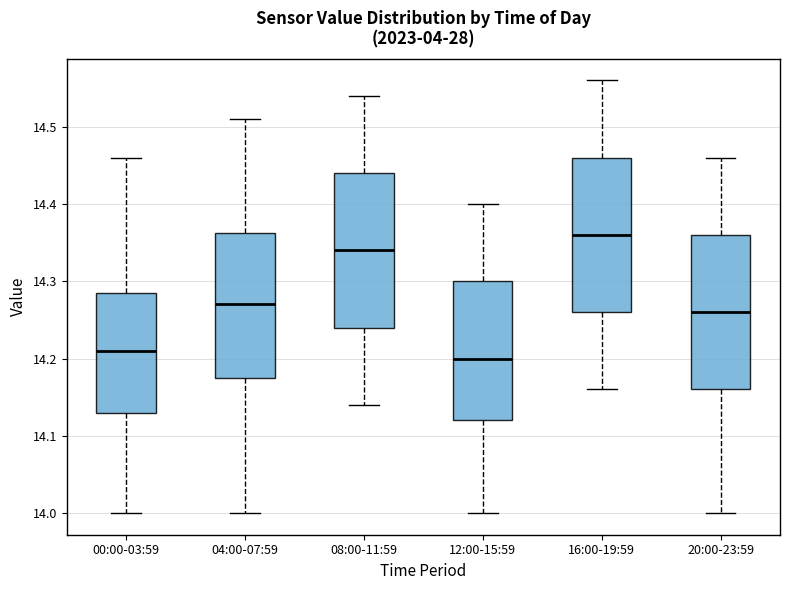

Reading left to right, transcribe this box plot: for each box, give where its median line is, the range the box spans, and where its two whiskers end, as read against the y-axis. The values are not printed on the chart, so give them approximately, as read against the axis.

00:00-03:59: median 14.21, box 14.13 to 14.29, whiskers 14.00 to 14.46
04:00-07:59: median 14.27, box 14.18 to 14.36, whiskers 14.00 to 14.51
08:00-11:59: median 14.34, box 14.24 to 14.44, whiskers 14.14 to 14.54
12:00-15:59: median 14.20, box 14.12 to 14.30, whiskers 14.00 to 14.40
16:00-19:59: median 14.36, box 14.26 to 14.46, whiskers 14.16 to 14.56
20:00-23:59: median 14.26, box 14.16 to 14.36, whiskers 14.00 to 14.46